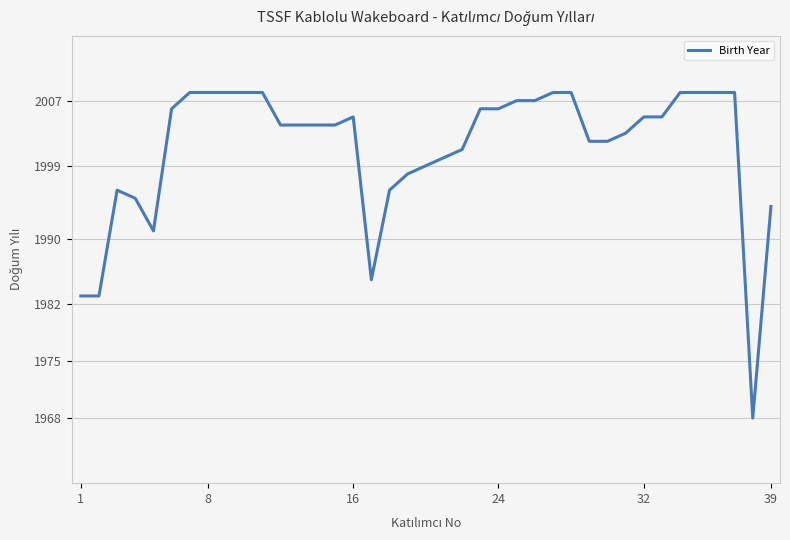

What is the greatest value displayed?

2008